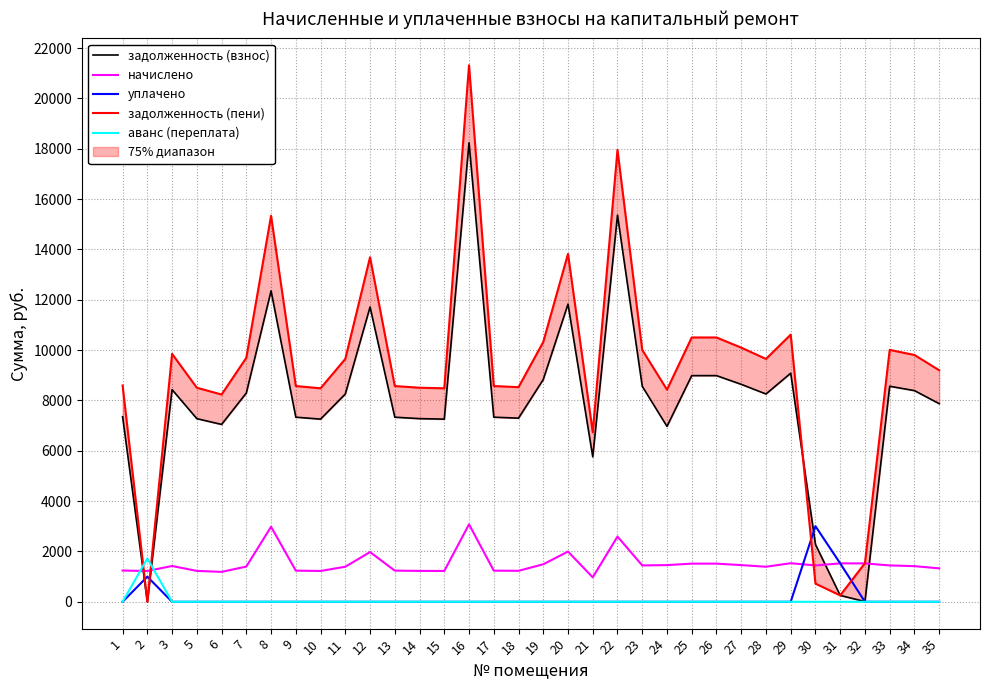

Which series has the largest total across all categories?

задолженность (пени)